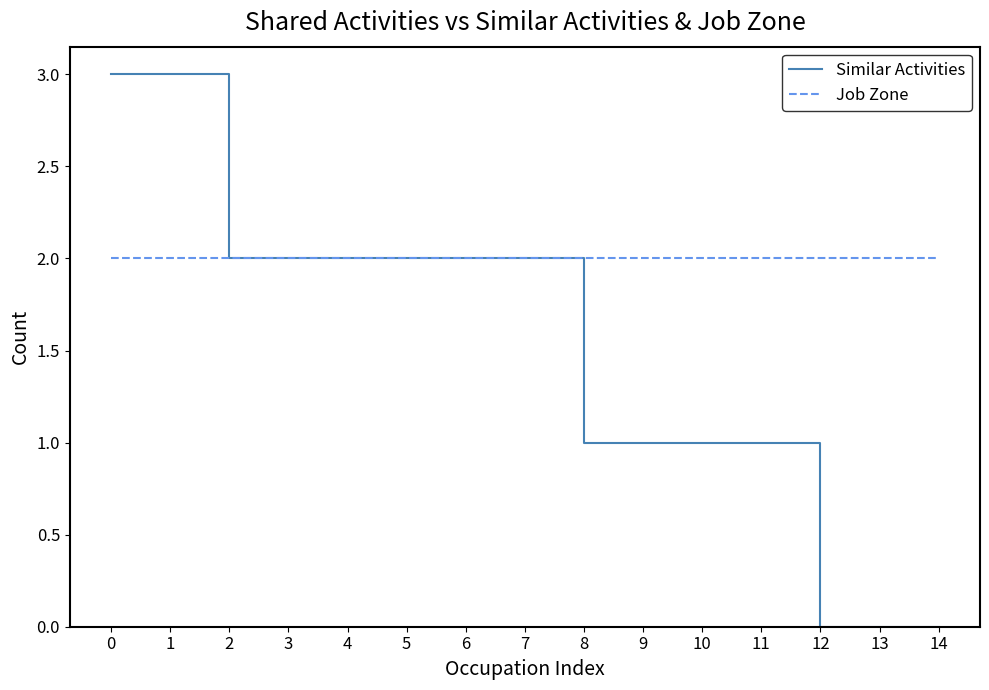

Reading right to left, transcribe all the data shown in this chart.

Similar Activities: 0	0	0	1	1	1	1	2	2	2	2	2	2	3	3
Job Zone: 2	2	2	2	2	2	2	2	2	2	2	2	2	2	2